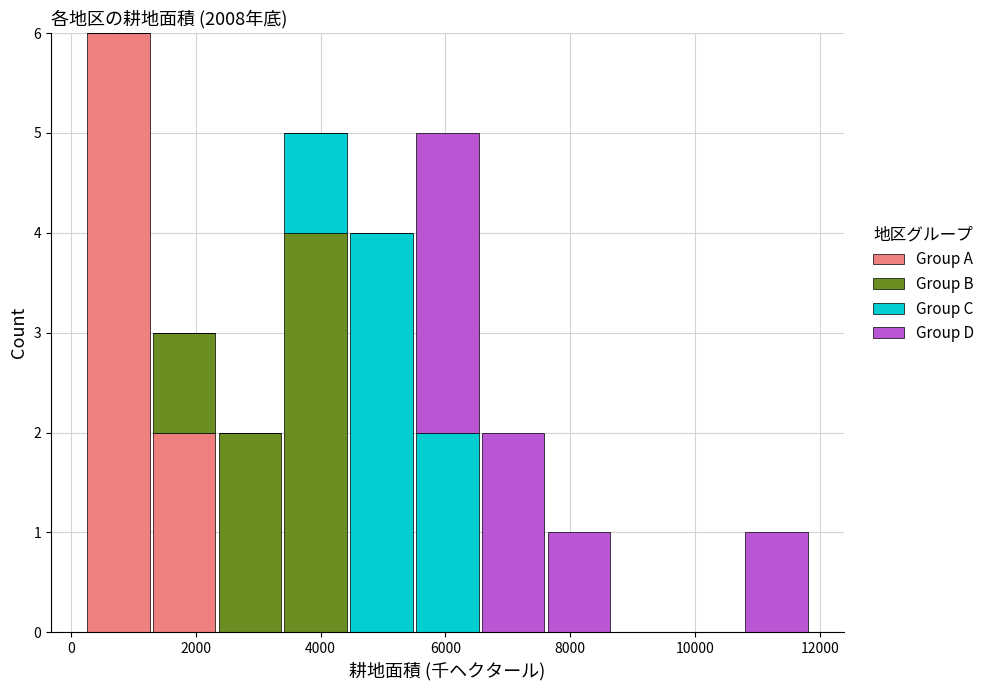

What is the total height of the stacked bar covering 1200 to 2400 on the x-axis? Neither the bar edges nor the heights are printed on the chart, so give them approximately, as read against the axes.

3